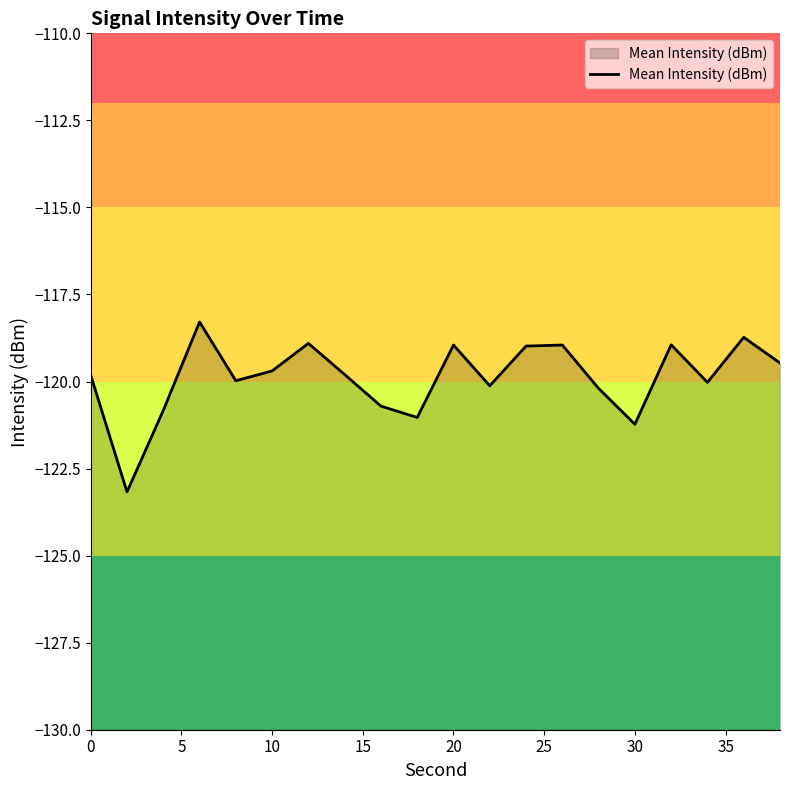

What is the difference between the maximum and minimum values?

4.9